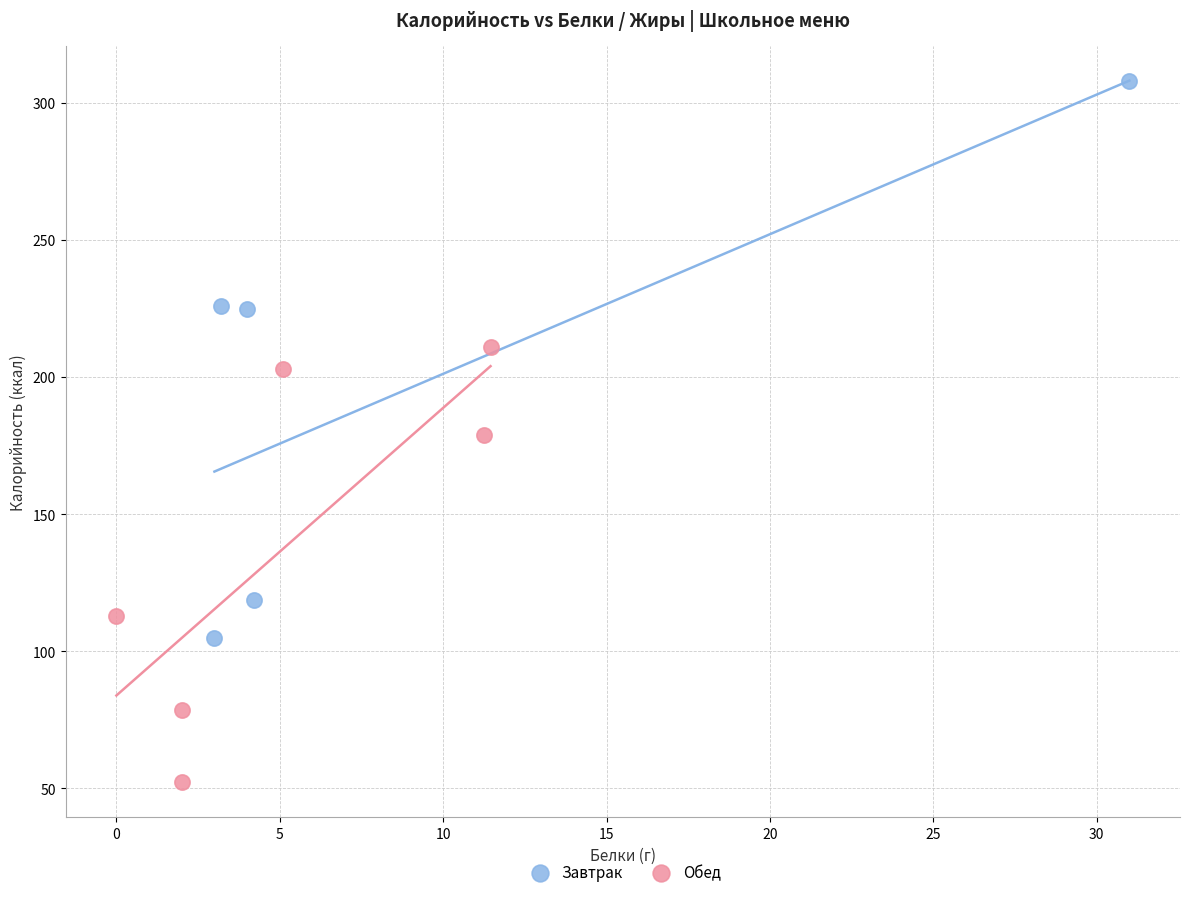

What are all the series names shown in the legend?

Завтрак, Обед